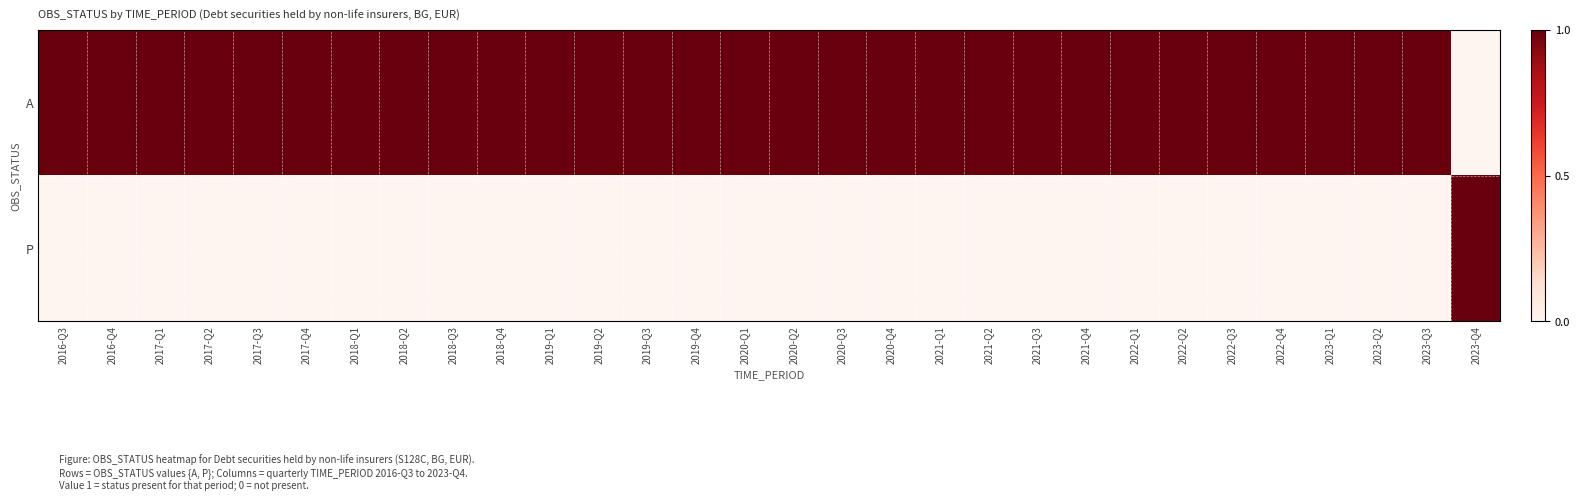

Reading right to left, extract all data points from this chart.

A: 2023-Q4=0	2023-Q3=1	2023-Q2=1	2023-Q1=1	2022-Q4=1	2022-Q3=1	2022-Q2=1	2022-Q1=1	2021-Q4=1	2021-Q3=1	2021-Q2=1	2021-Q1=1	2020-Q4=1	2020-Q3=1	2020-Q2=1	2020-Q1=1	2019-Q4=1	2019-Q3=1	2019-Q2=1	2019-Q1=1	2018-Q4=1	2018-Q3=1	2018-Q2=1	2018-Q1=1	2017-Q4=1	2017-Q3=1	2017-Q2=1	2017-Q1=1	2016-Q4=1	2016-Q3=1
P: 2023-Q4=1	2023-Q3=0	2023-Q2=0	2023-Q1=0	2022-Q4=0	2022-Q3=0	2022-Q2=0	2022-Q1=0	2021-Q4=0	2021-Q3=0	2021-Q2=0	2021-Q1=0	2020-Q4=0	2020-Q3=0	2020-Q2=0	2020-Q1=0	2019-Q4=0	2019-Q3=0	2019-Q2=0	2019-Q1=0	2018-Q4=0	2018-Q3=0	2018-Q2=0	2018-Q1=0	2017-Q4=0	2017-Q3=0	2017-Q2=0	2017-Q1=0	2016-Q4=0	2016-Q3=0